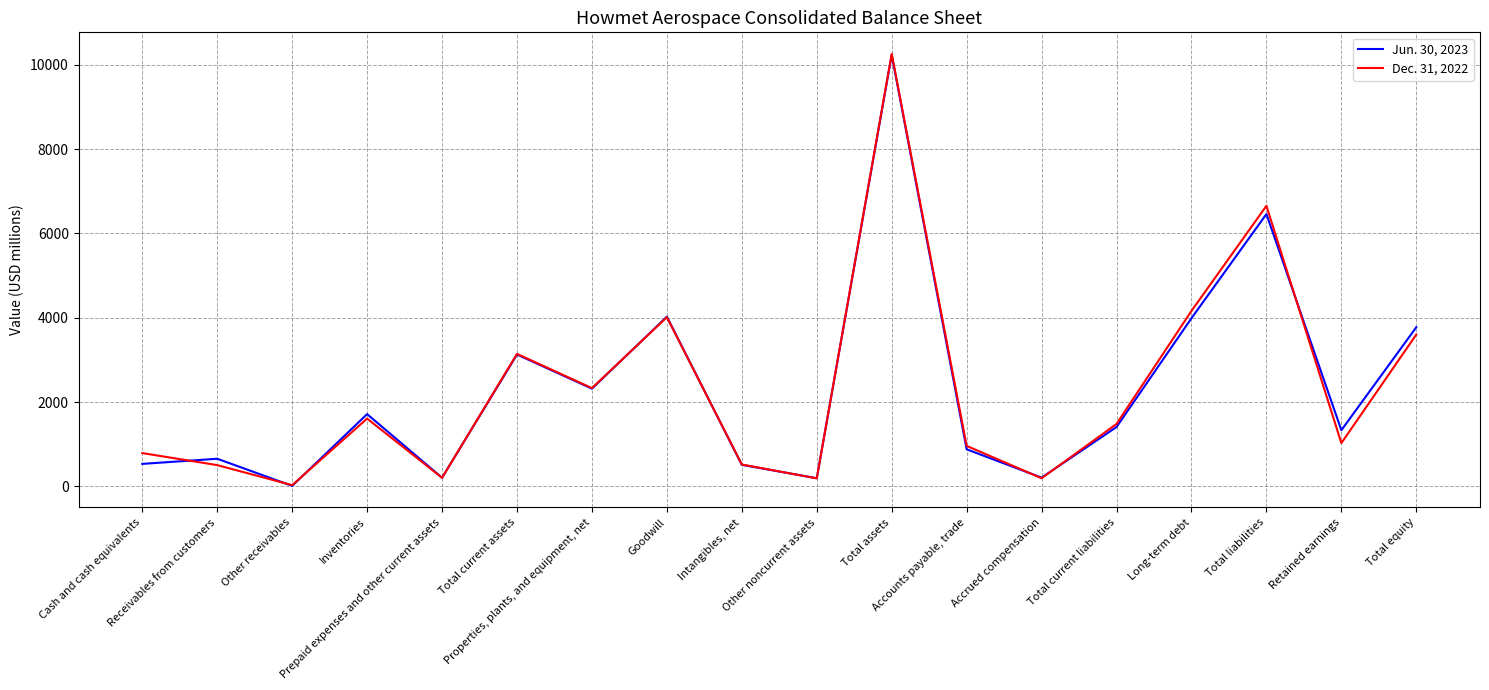

True or false: Dec. 31, 2022 and Jun. 30, 2023 cross at least once.

True